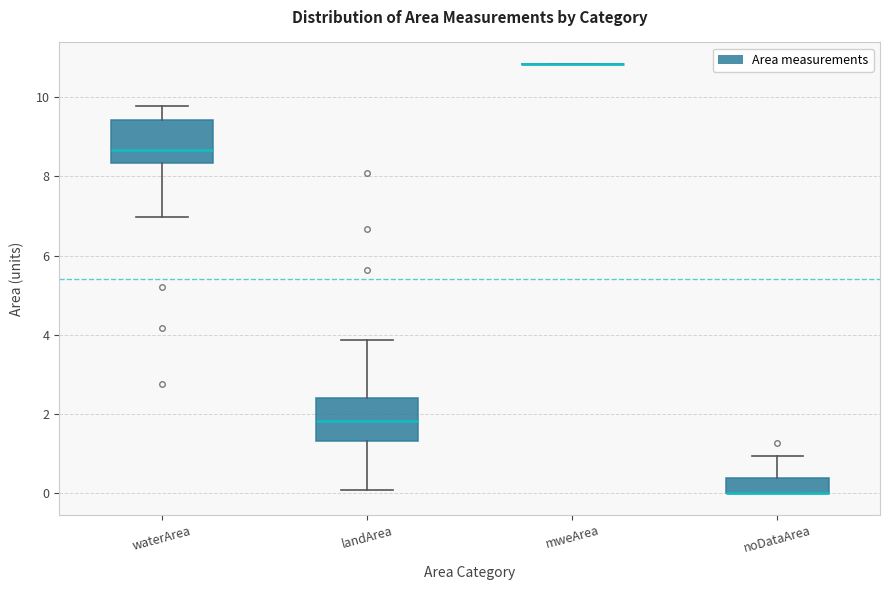

Where is the upper edge of the box for landArea on the y-axis? The values are not printed on the chart, so give them approximately, as read against the axis.

2.4